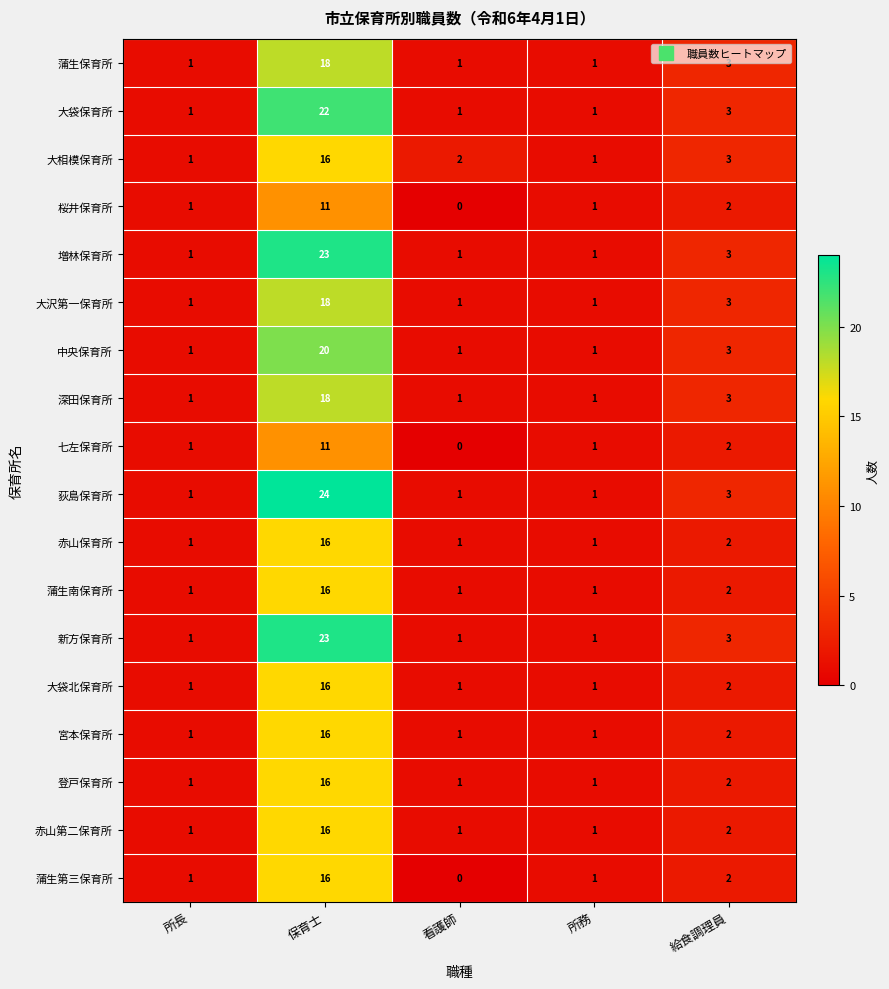

True or false: 大相模保育所 has a value of 16 at 保育士.

True